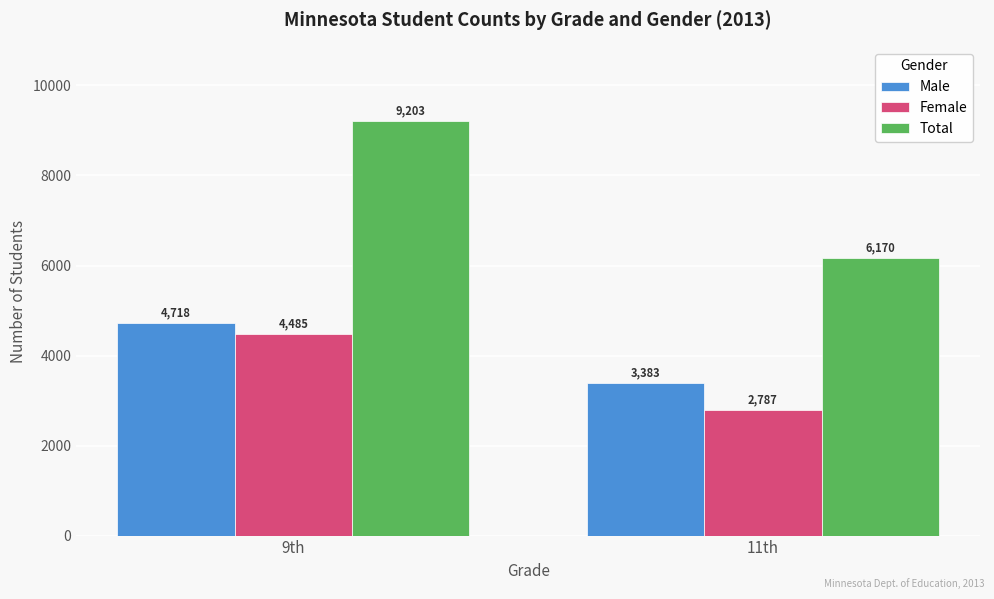

What position from the left is 9th?

1